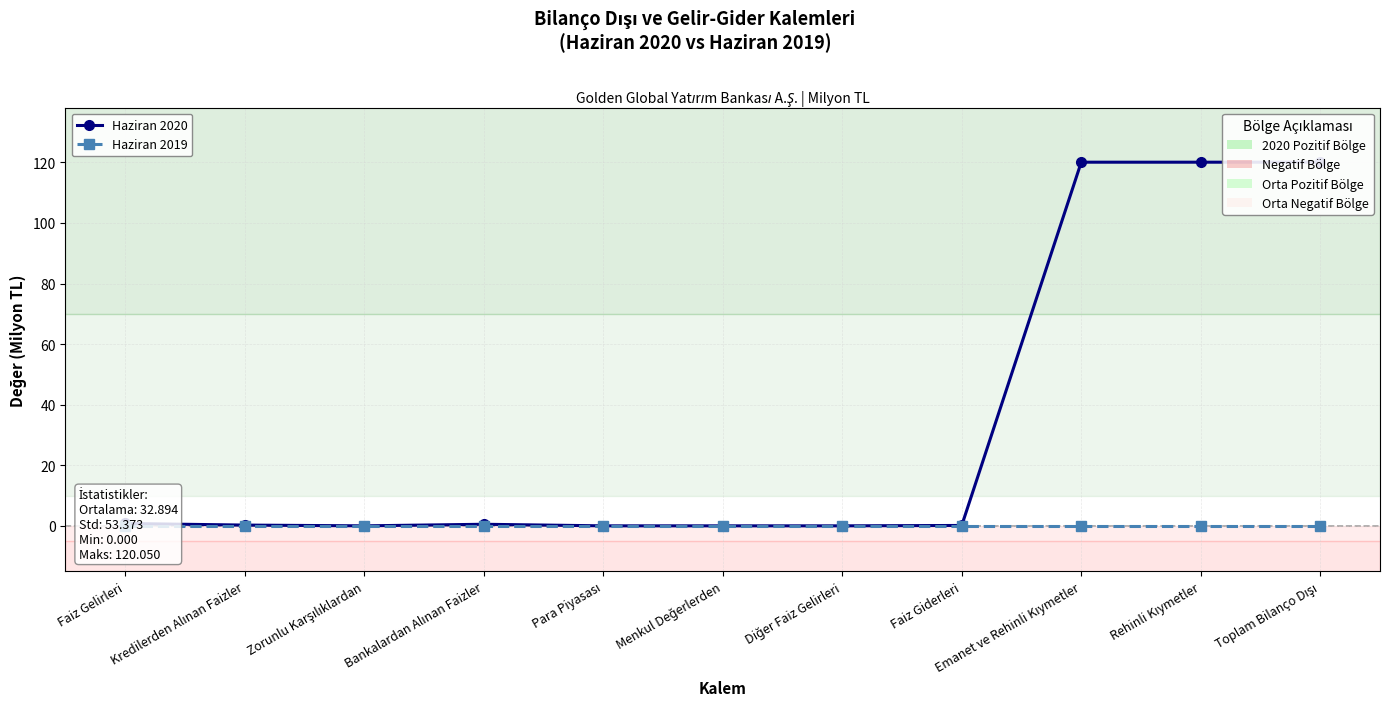

Is this an area chart (filled region under the line)?

No